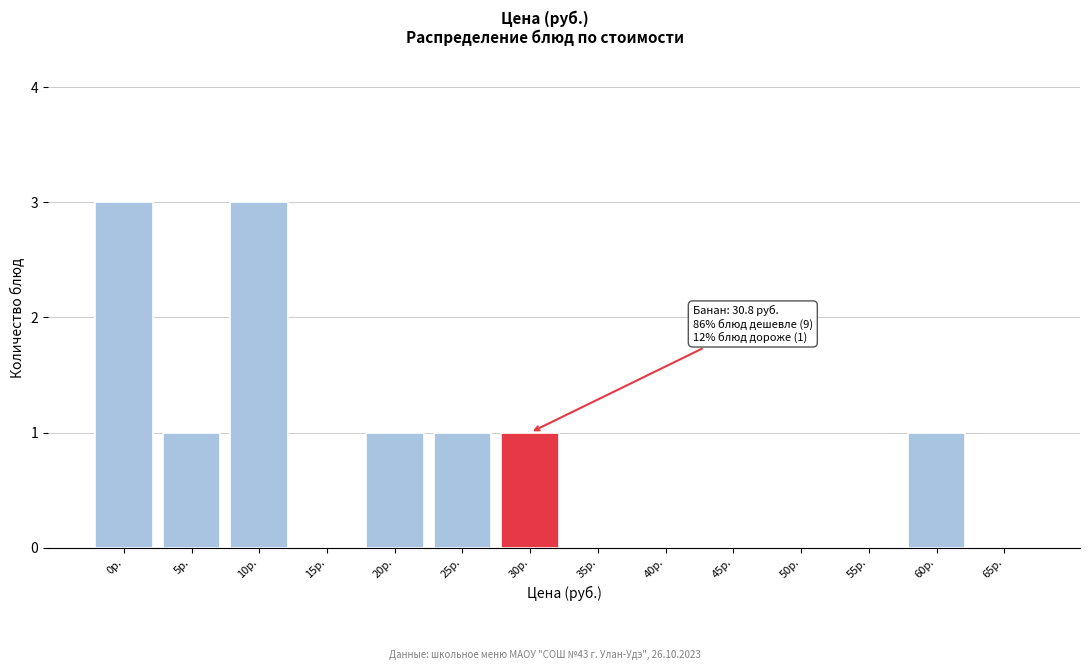

Reading left to right, extract all data points from this chart.

0р.=3	5р.=1	10р.=3	15р.=0	20р.=1	25р.=1	30р.=1	35р.=0	40р.=0	45р.=0	50р.=0	55р.=0	60р.=1	65р.=0